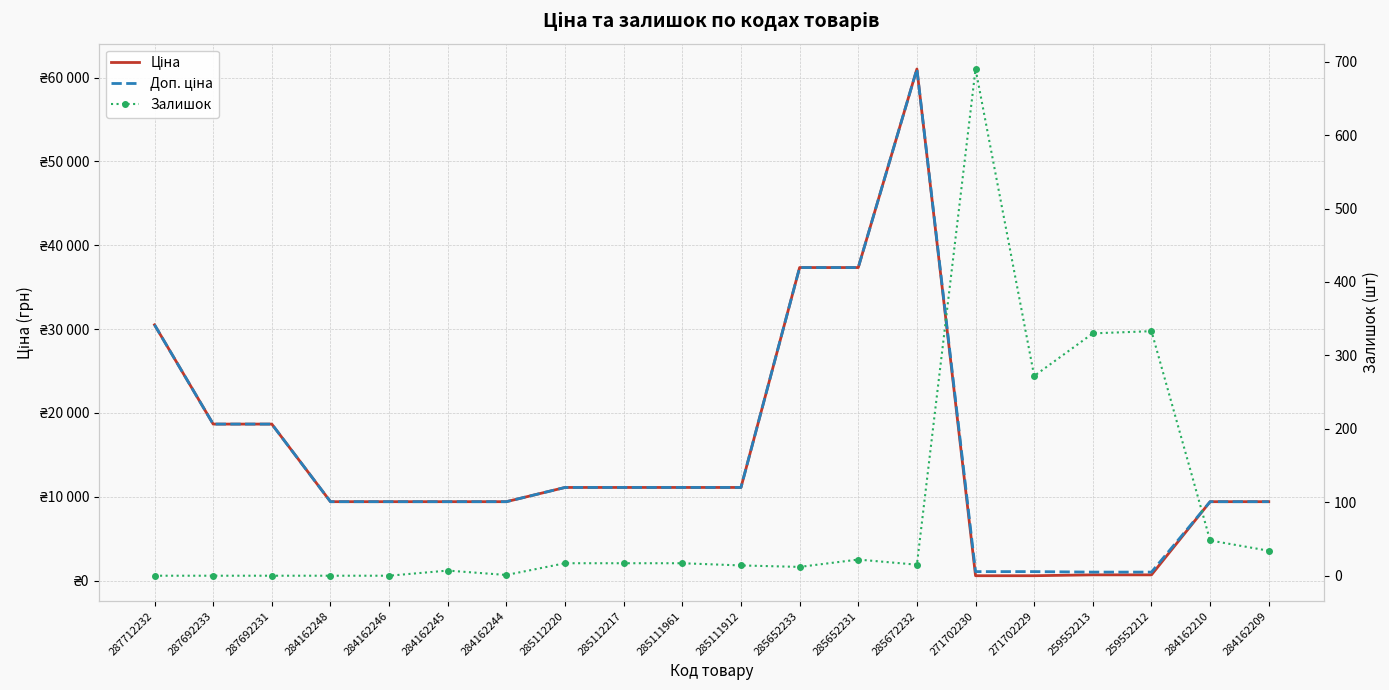

Between 284162245 and 285112217, which is larger?

285112217